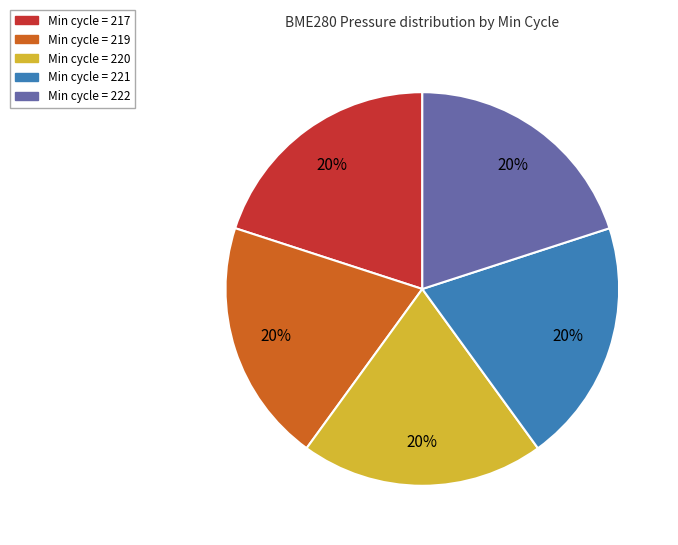

Is there any slice that represents more than half of the pie?

No